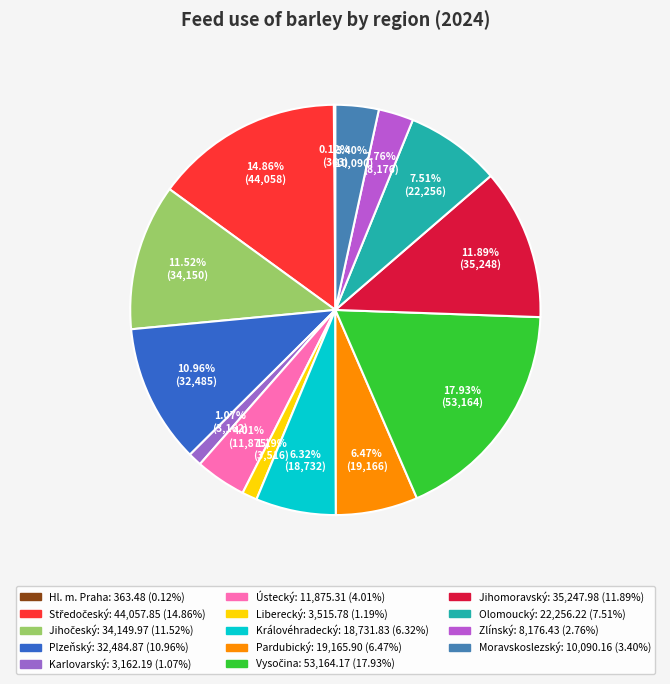

To the nearest percent, what is the combined percentage of Pardubický and Moravskoslezský?

10%